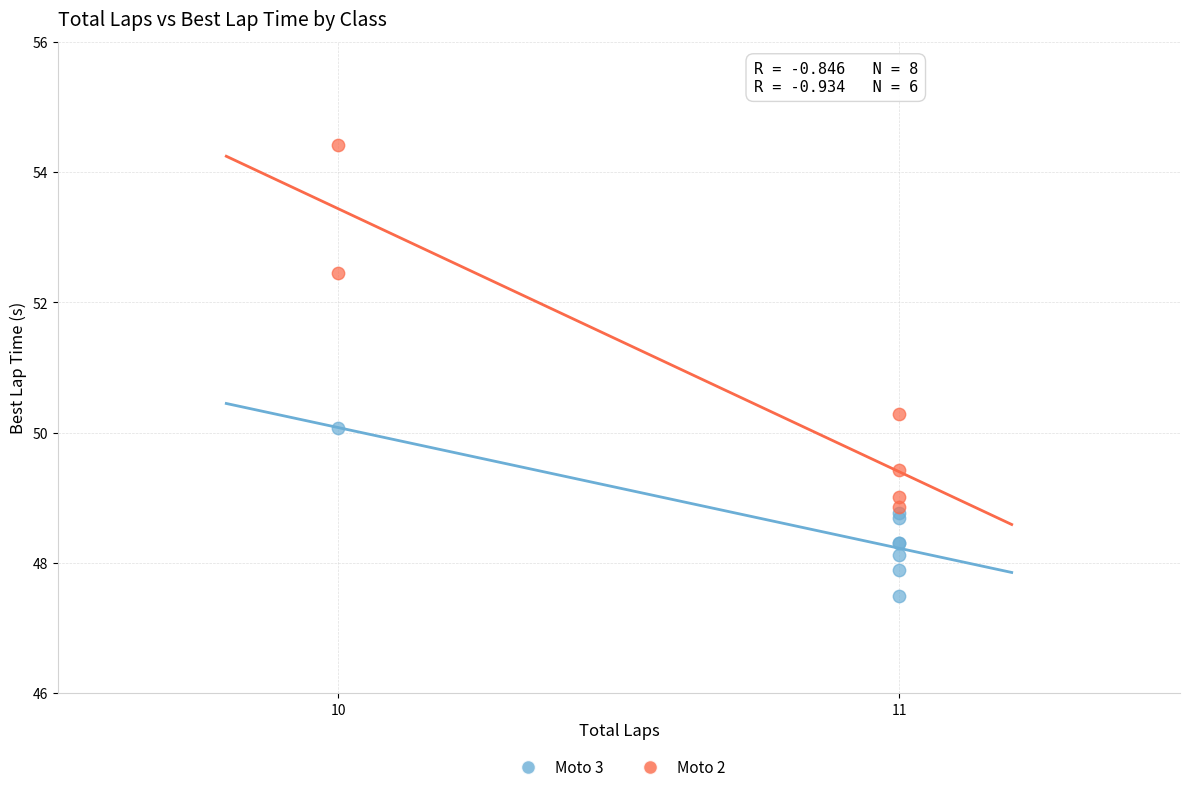

Which series reaches the minimum Y coordinate?

Moto 3